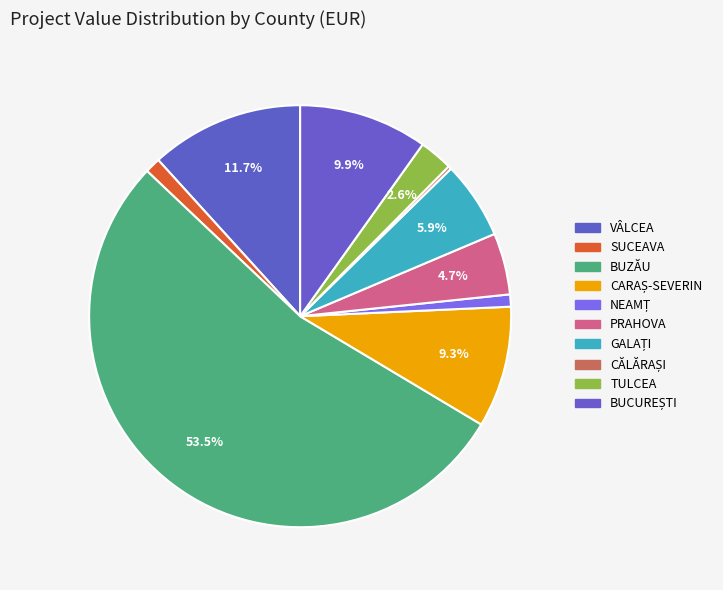

Approximately how many times larger is the value at CARAȘ-SEVERIN compared to BUZĂU?

0.2